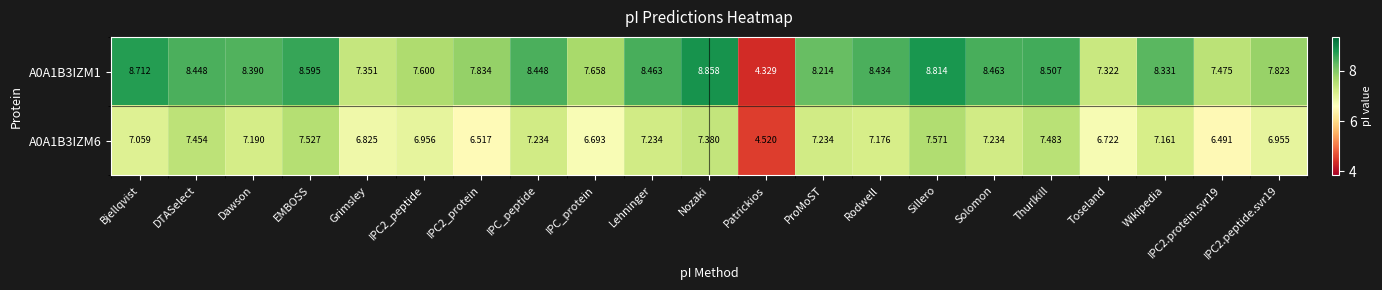

Which label corresponds to the largest value in the chart?

Nozaki